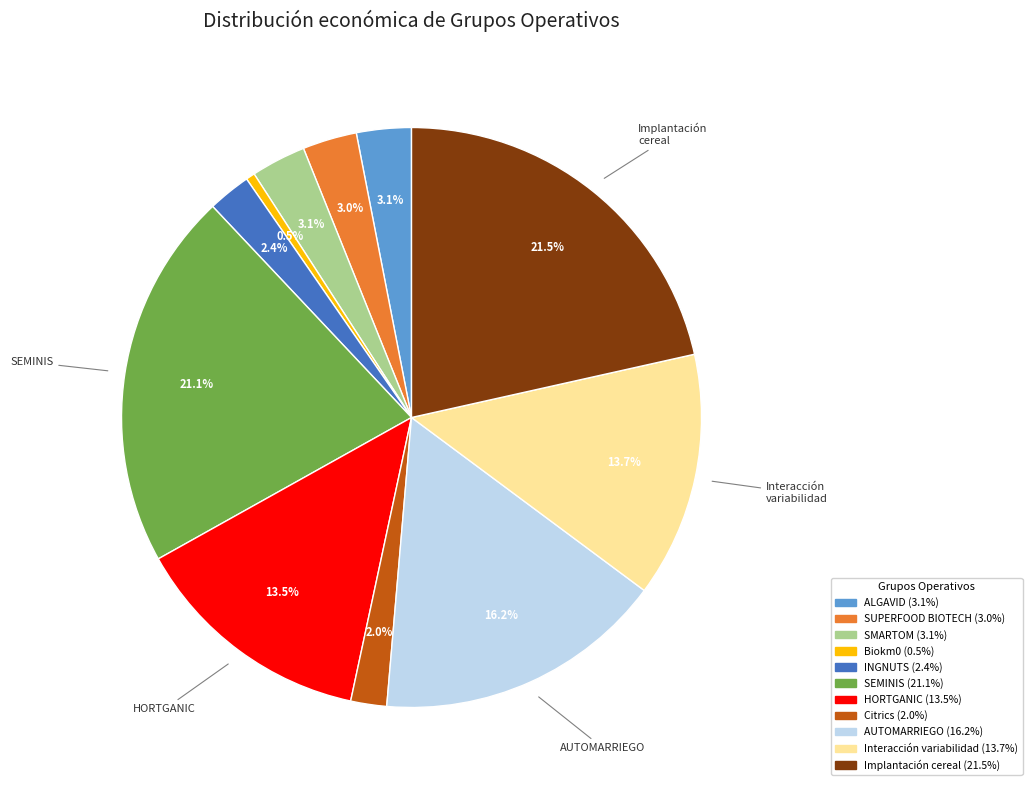

Is there a majority slice in this chart?

No